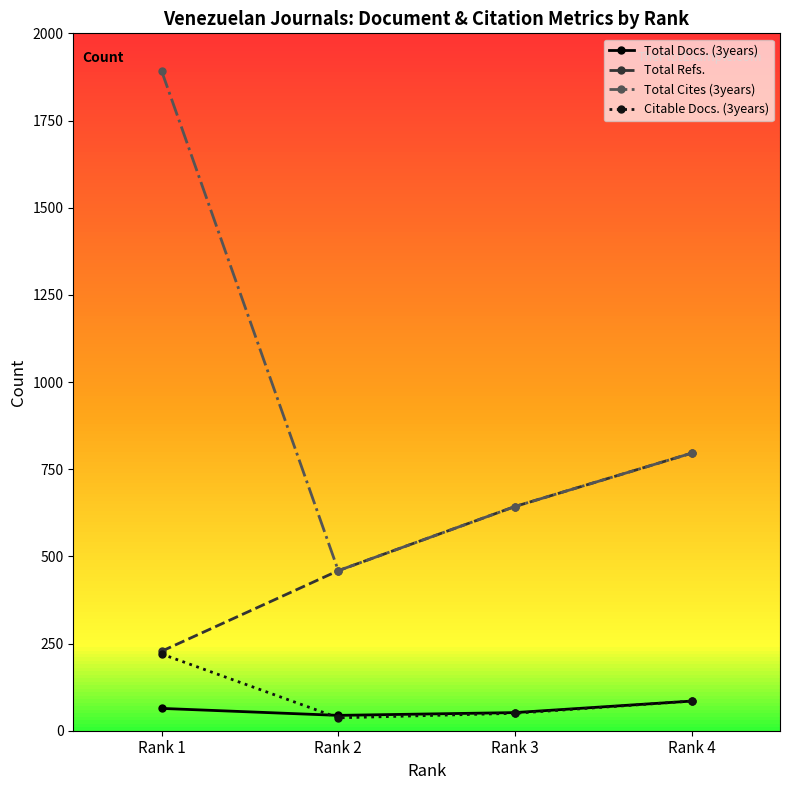

List the series in order of their peak value, highest first.

Total Cites (3years), Total Refs., Citable Docs. (3years), Total Docs. (3years)